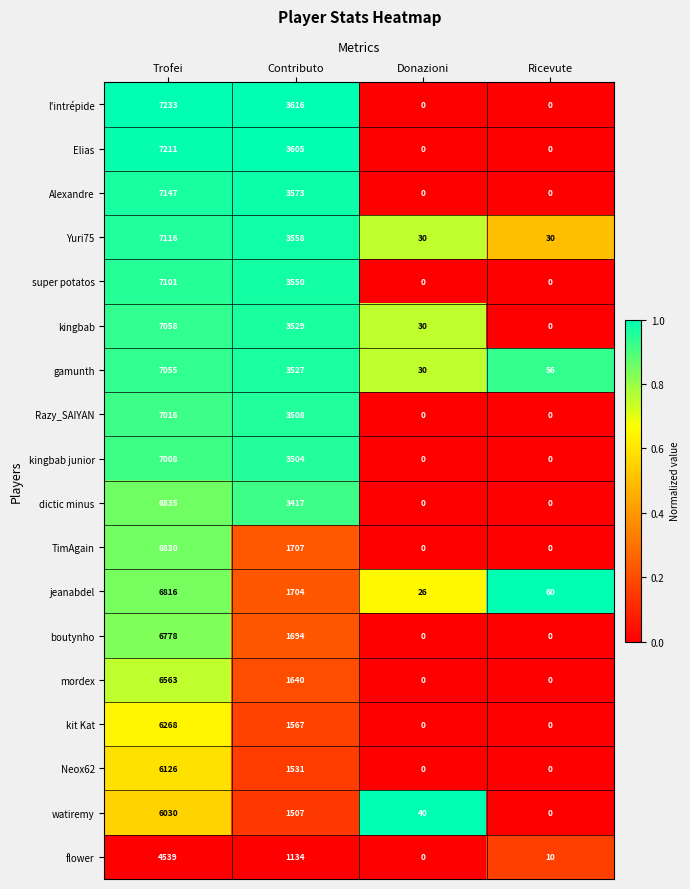

What is the difference between the highest and lowest values at Contributo?

2482